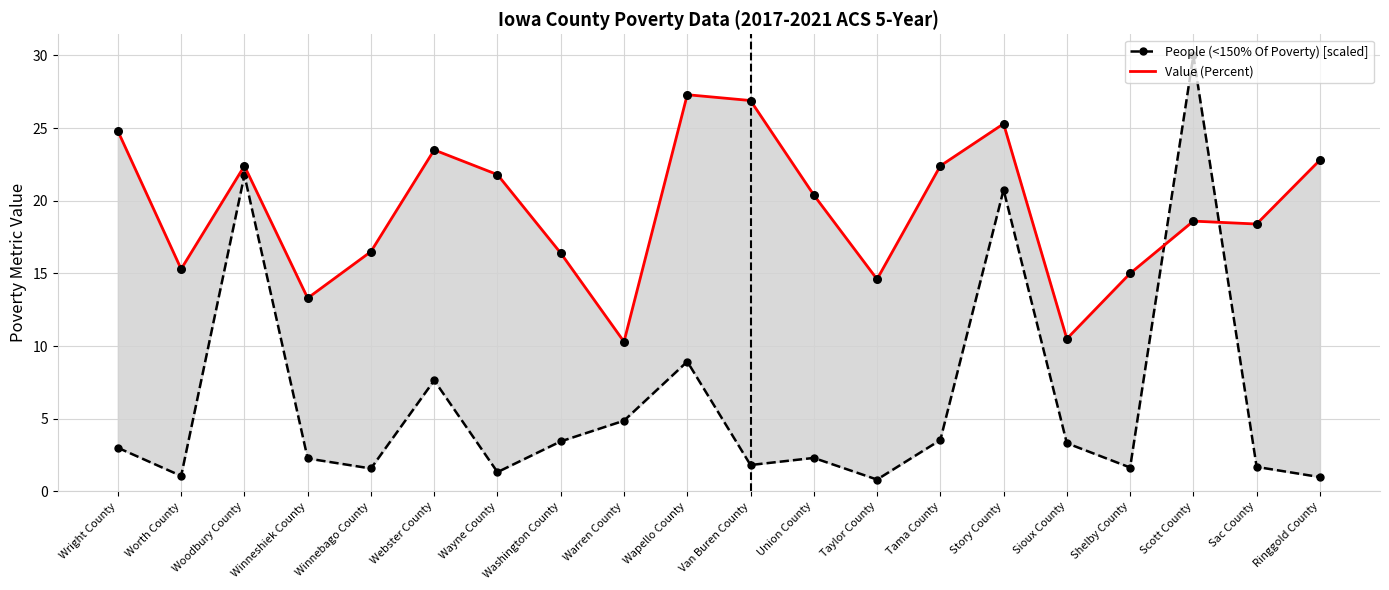

Which series has the largest total across all categories?

Value (Percent)